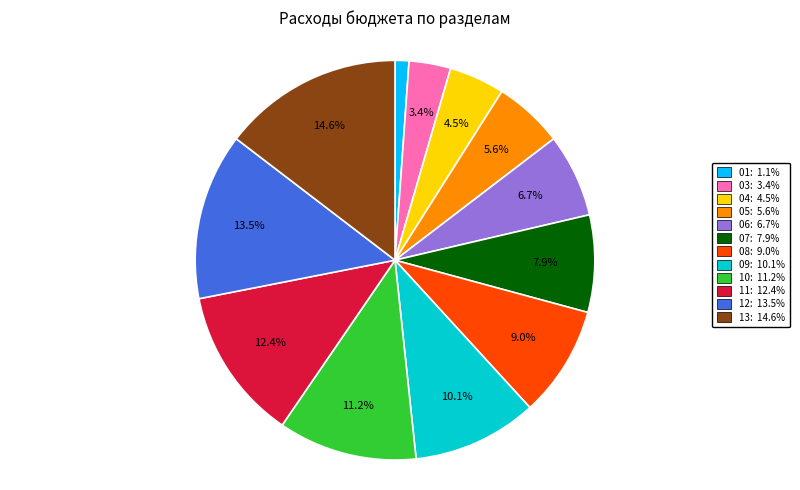

What is the ratio of the value at 04: 4.5% to the value at 12: 13.5%?

0.3